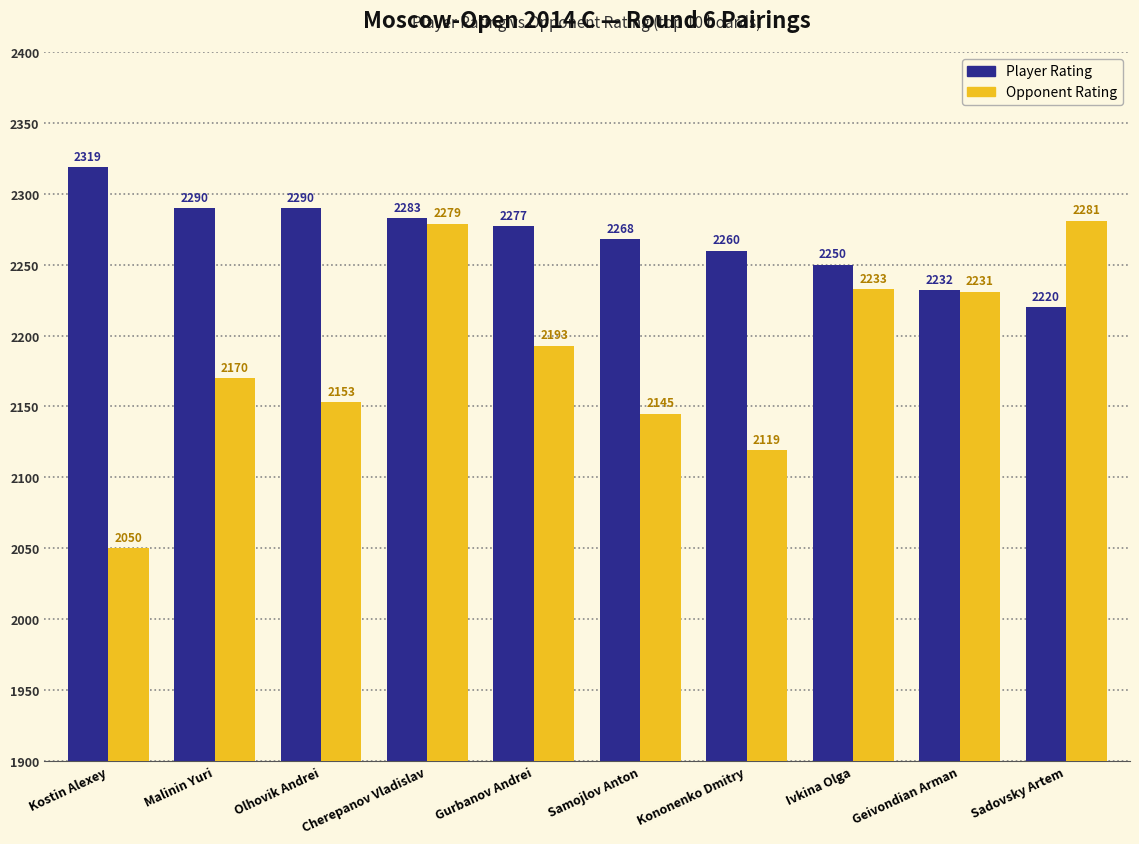

What is the approximate value of Opponent Rating at Olhovik Andrei, to the nearest 5?

2155